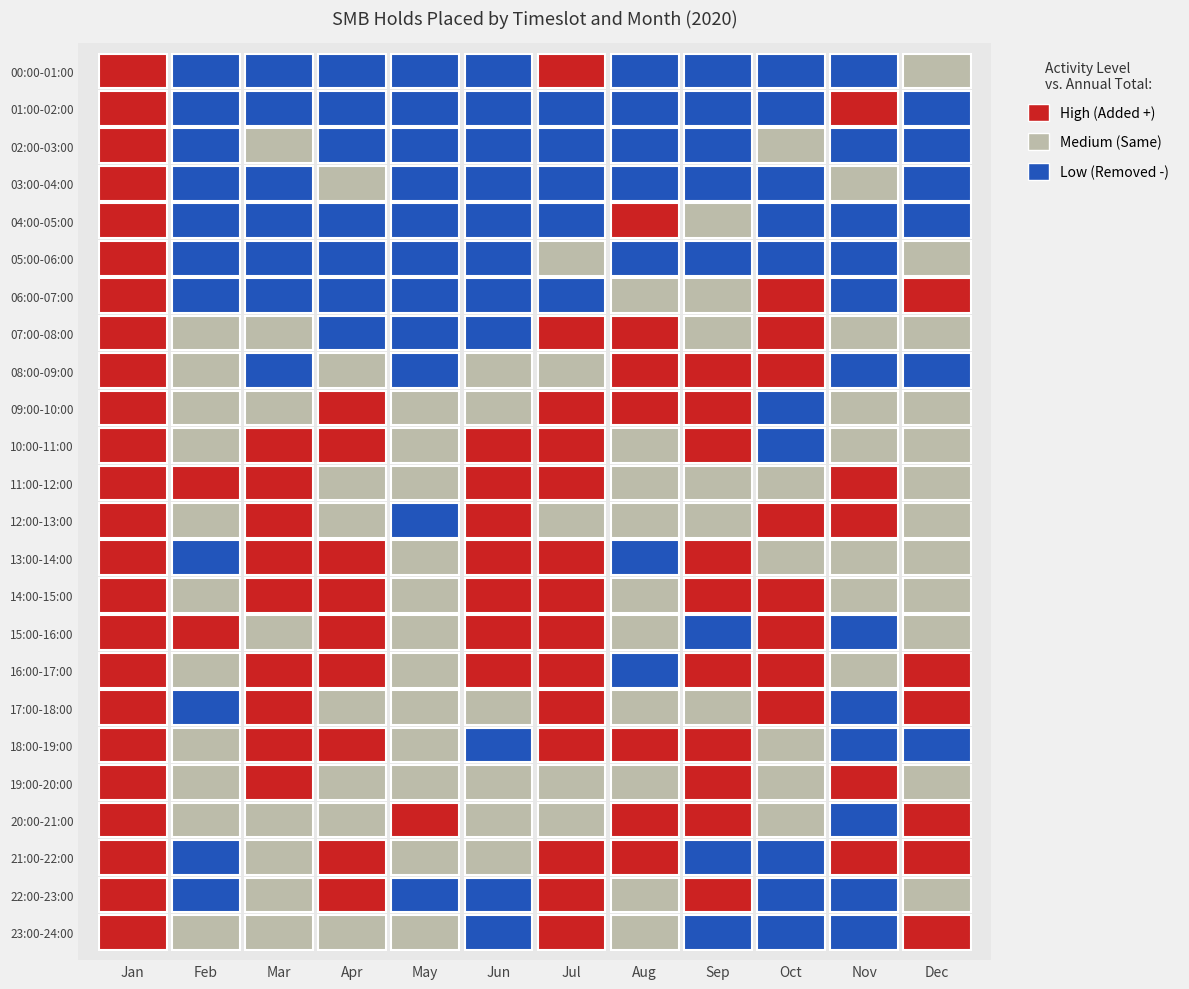

Which series has the widest spread of values?

14:00-15:00